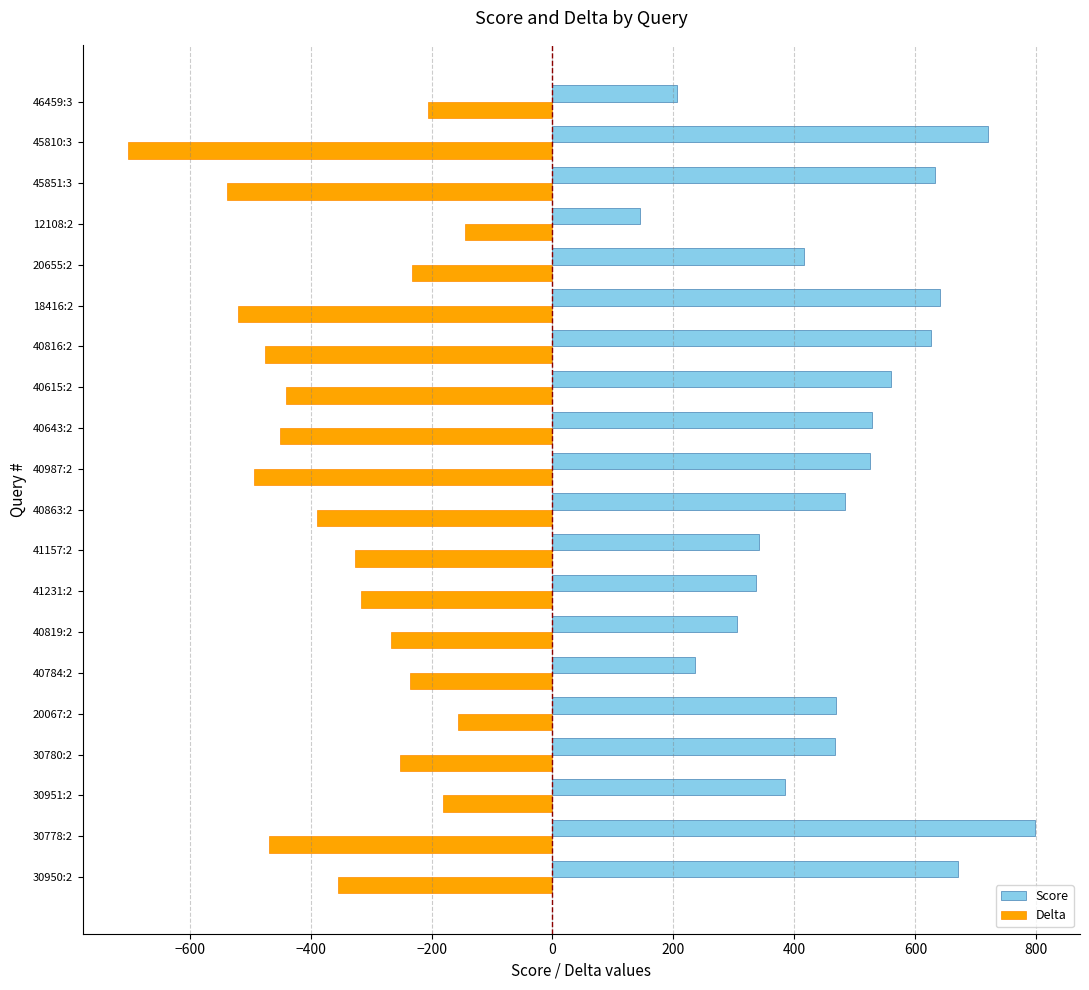

Which series has the widest spread of values?

Score